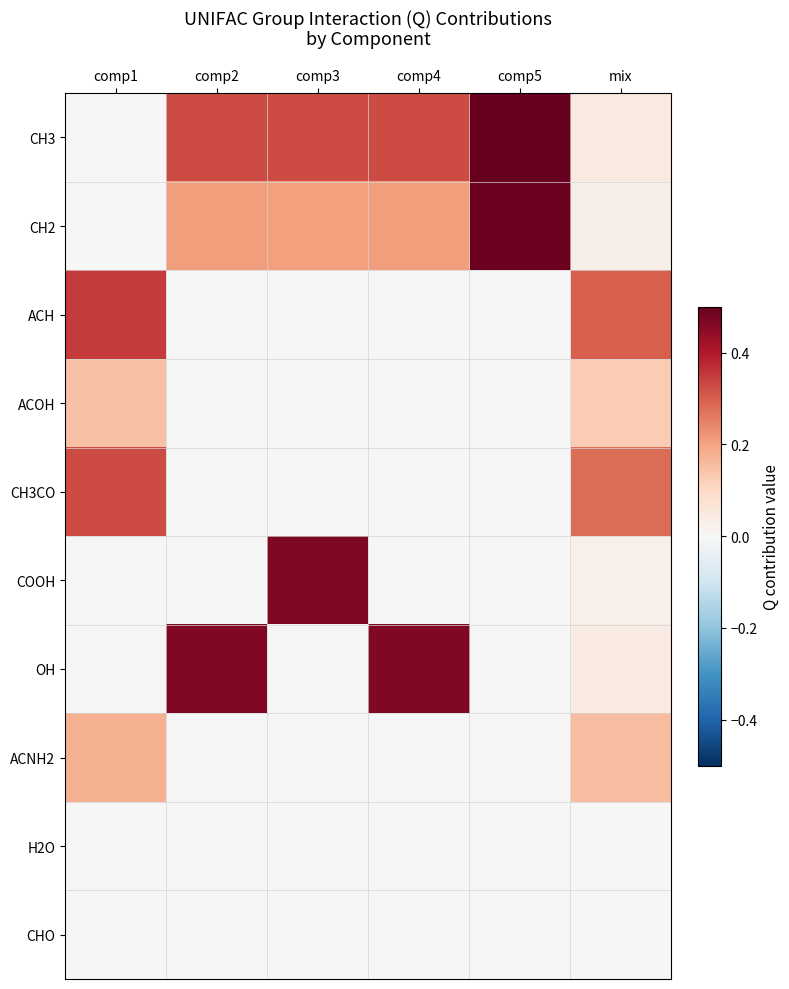

Reading left to right, what are all the values shown in this chart?

CH3: comp1=0.0	comp2=0.3	comp3=0.3	comp4=0.3	comp5=0.5	mix=0.0
CH2: comp1=0.0	comp2=0.2	comp3=0.2	comp4=0.2	comp5=0.5	mix=0.0
ACH: comp1=0.3	comp2=0.0	comp3=0.0	comp4=0.0	comp5=0.0	mix=0.3
ACOH: comp1=0.1	comp2=0.0	comp3=0.0	comp4=0.0	comp5=0.0	mix=0.1
CH3CO: comp1=0.3	comp2=0.0	comp3=0.0	comp4=0.0	comp5=0.0	mix=0.3
COOH: comp1=0.0	comp2=0.0	comp3=0.5	comp4=0.0	comp5=0.0	mix=0.0
OH: comp1=0.0	comp2=0.5	comp3=0.0	comp4=0.5	comp5=0.0	mix=0.0
ACNH2: comp1=0.2	comp2=0.0	comp3=0.0	comp4=0.0	comp5=0.0	mix=0.2
H2O: comp1=0.0	comp2=0.0	comp3=0.0	comp4=0.0	comp5=0.0	mix=0.0
CHO: comp1=0.0	comp2=0.0	comp3=0.0	comp4=0.0	comp5=0.0	mix=0.0